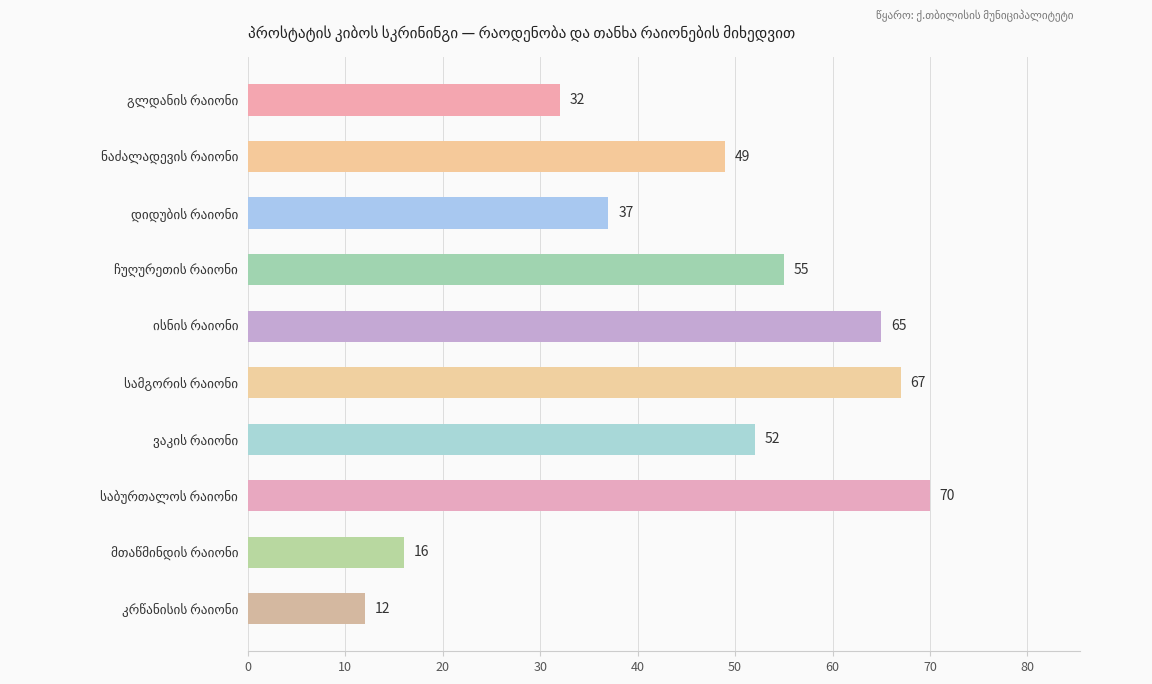

What is the maximum value shown in the chart?

70